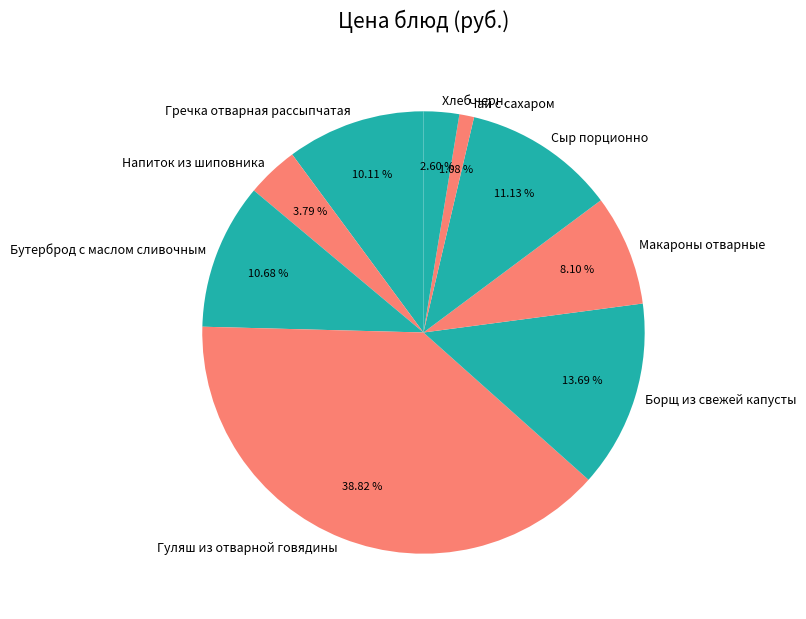

Between Чай с сахаром and Гуляш из отварной говядины, which is larger?

Гуляш из отварной говядины